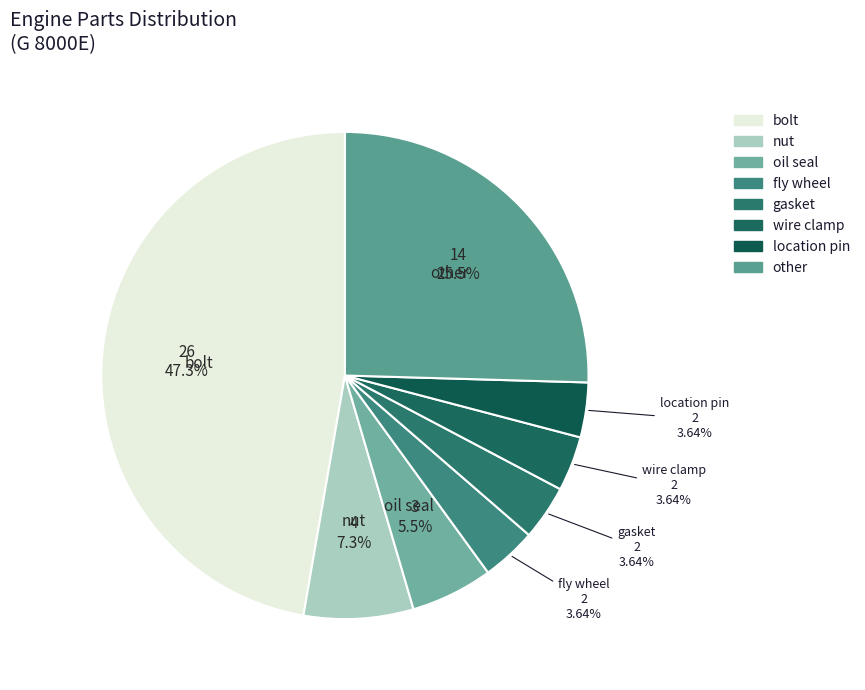

What is the largest slice in the pie chart?

bolt